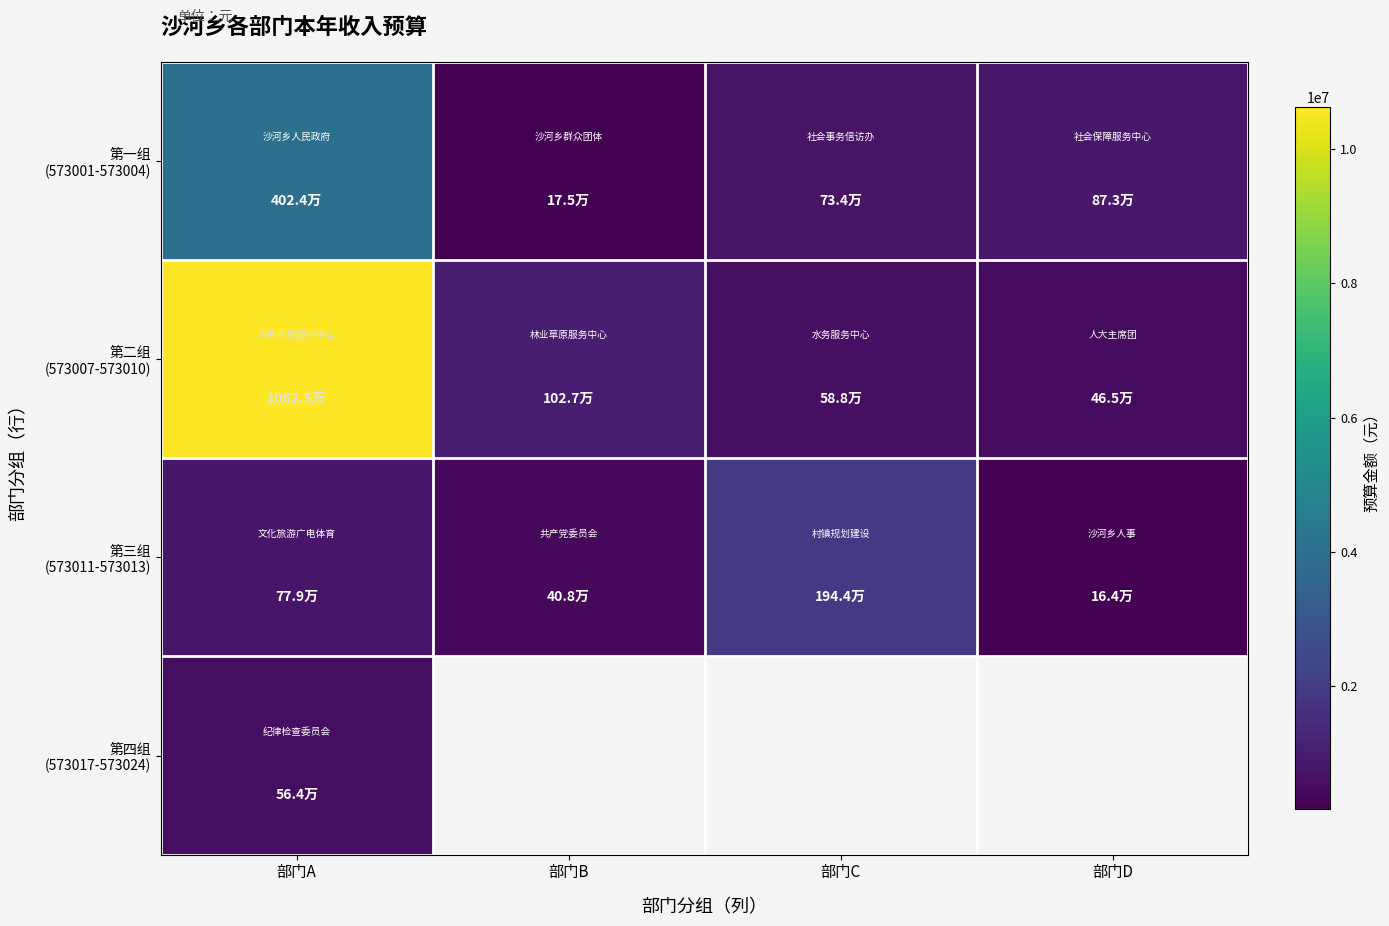

What is the approximate value of 第二组 (573007-573010) at 部门A?

10624673.0